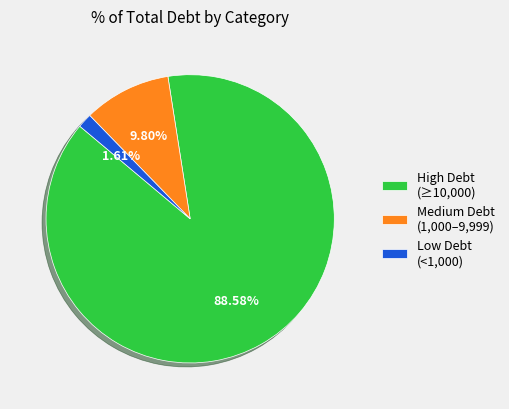

Which category has the smallest portion of the pie?

Low Debt (<1,000)